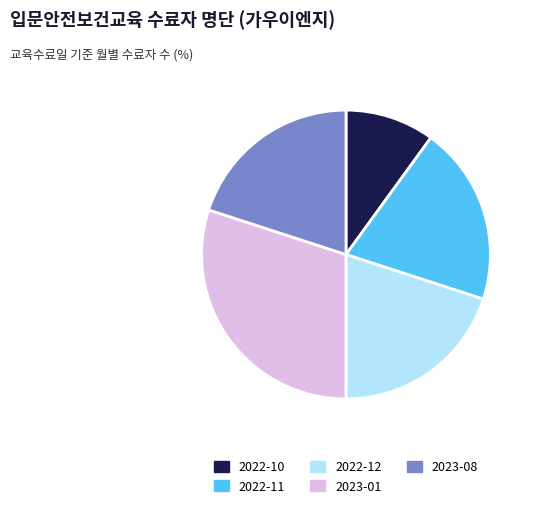

Do 2023-01 and 2022-10 together represent more than half of the pie?

No